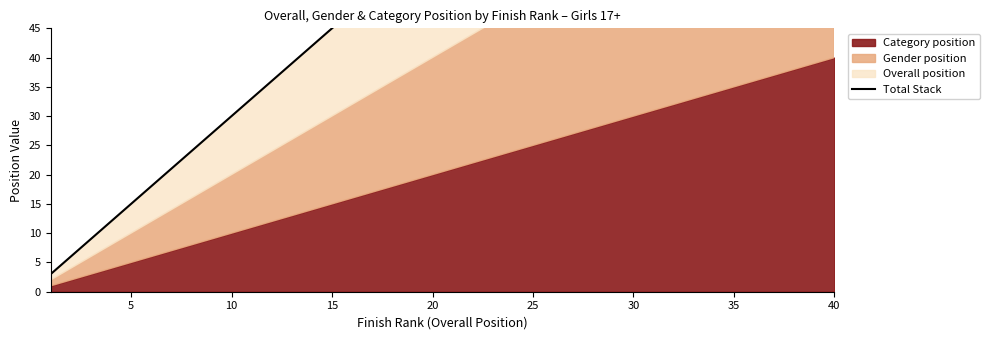

True or false: there are more than 1 points higher than both neighbors.

False